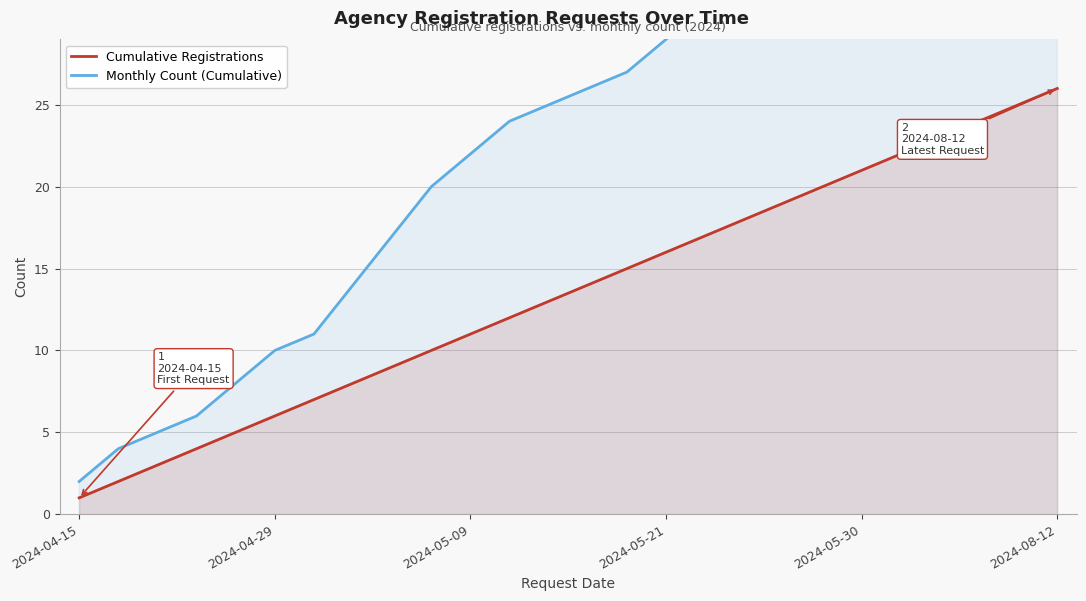

True or false: Monthly Count (Cumulative) has more than 1 interior local peaks.

False